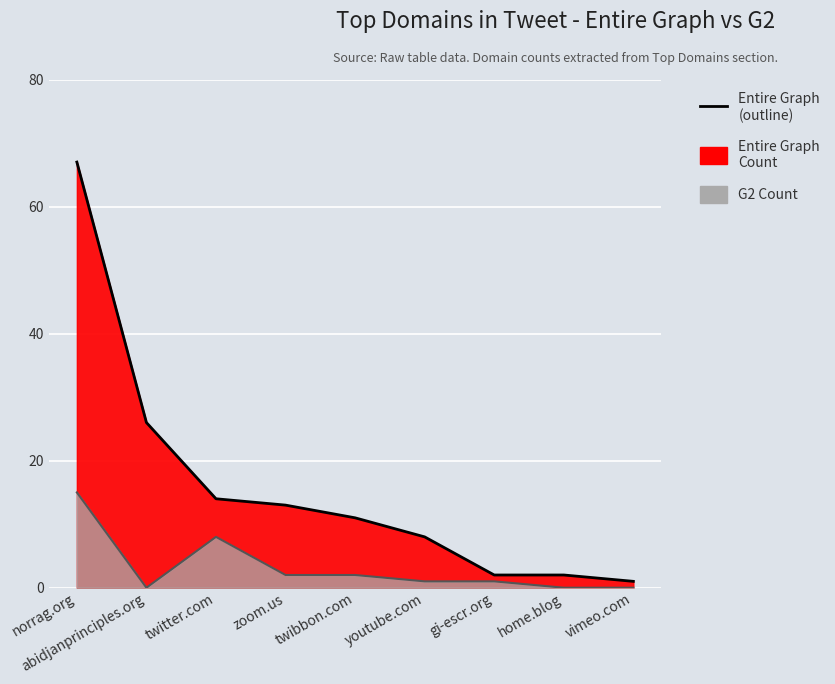

What is the sum of all G2 Count values?

29